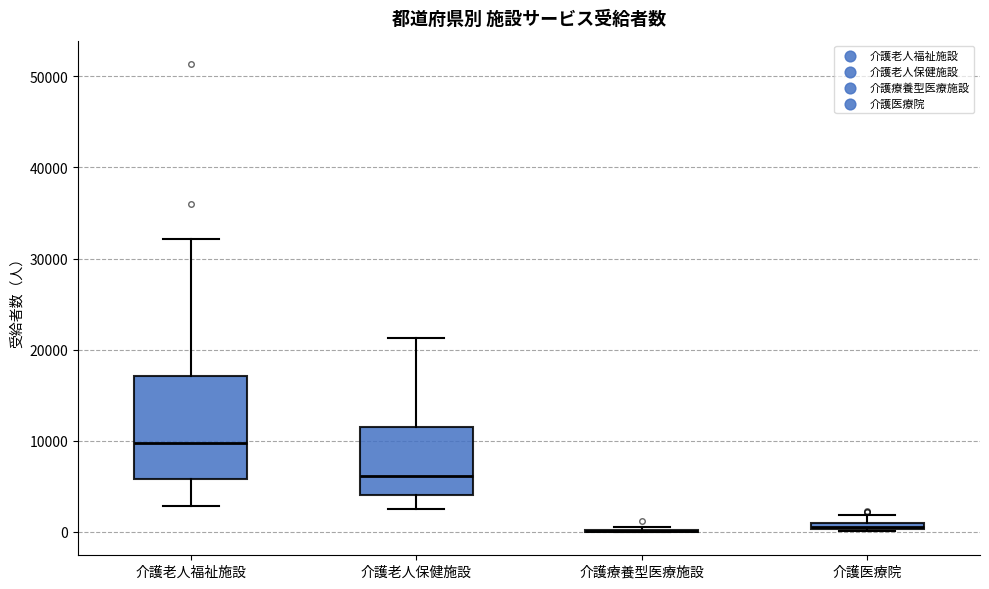

Comparing the boxes themselves (not the whiskers), which one is the tallest?

介護老人福祉施設